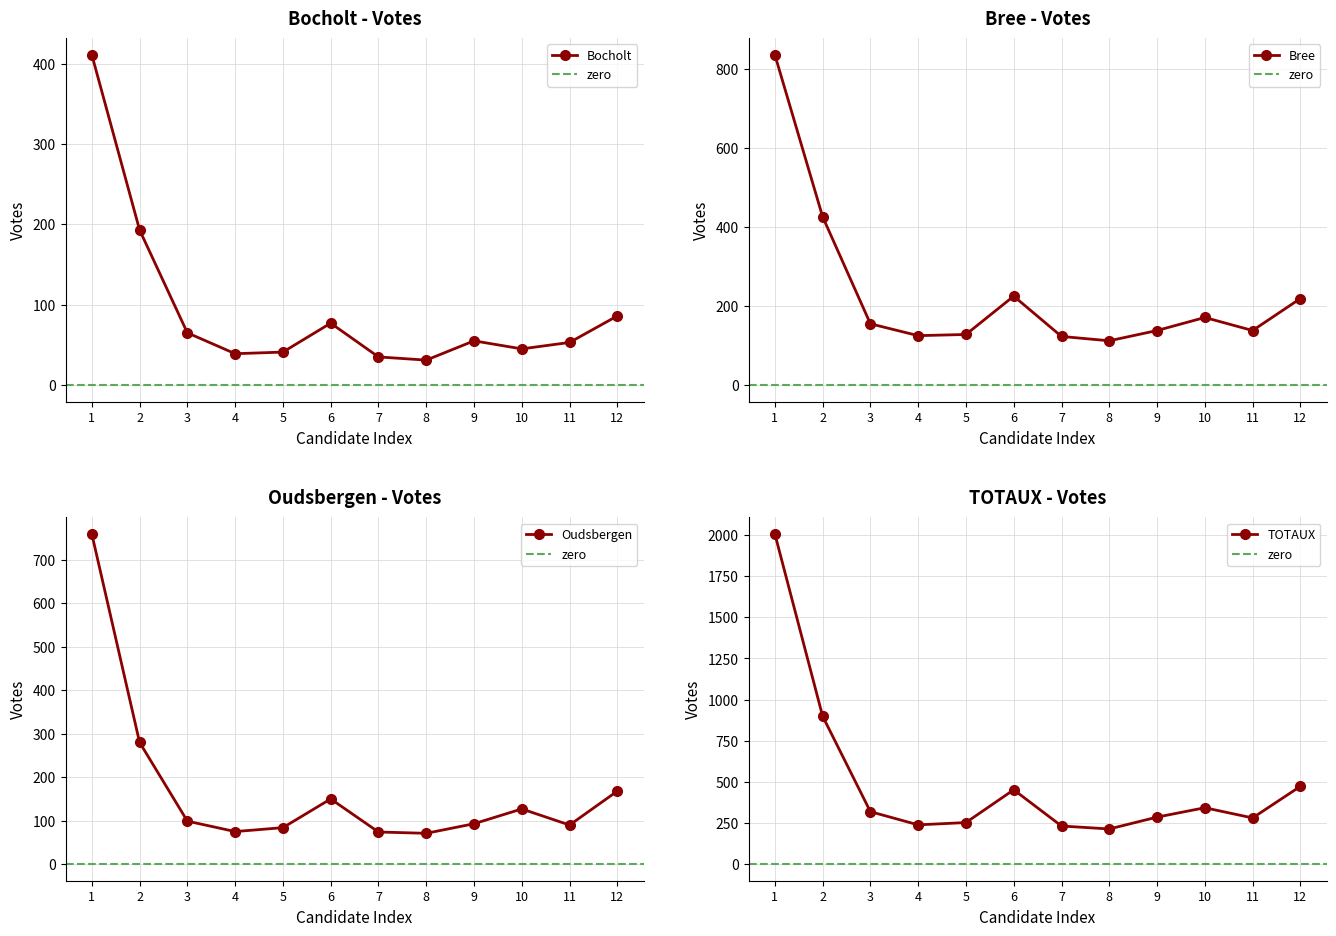

What is the value of the Bocholt point at the 8th from the left?

31